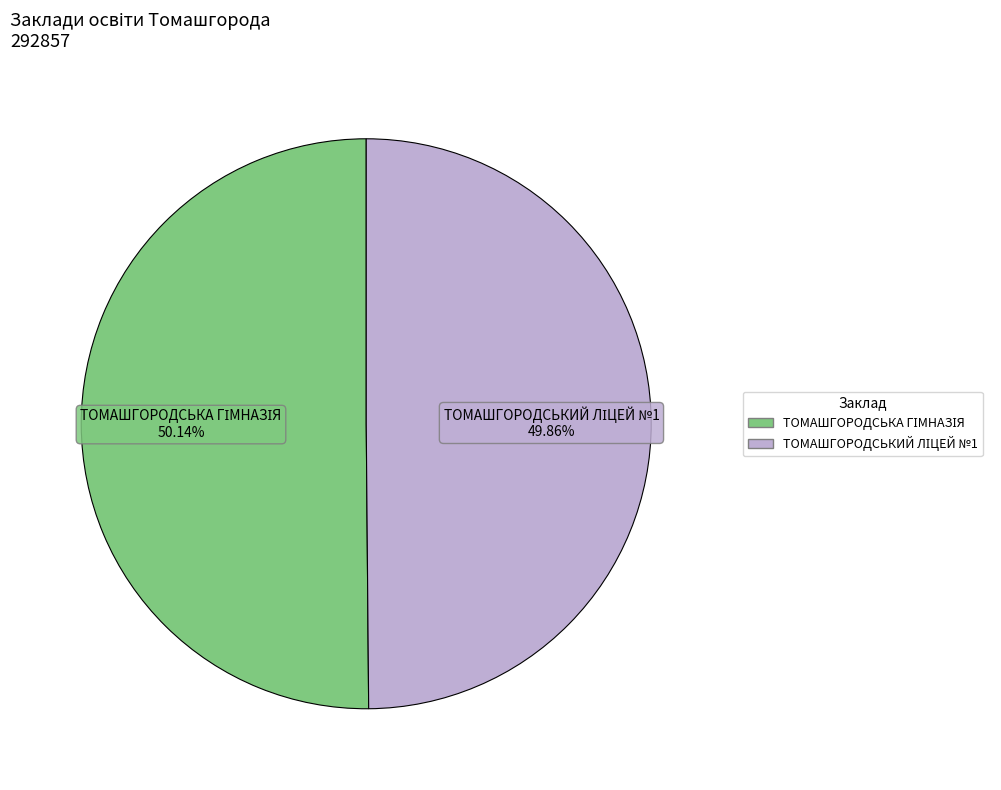

Is there any slice that represents more than half of the pie?

Yes